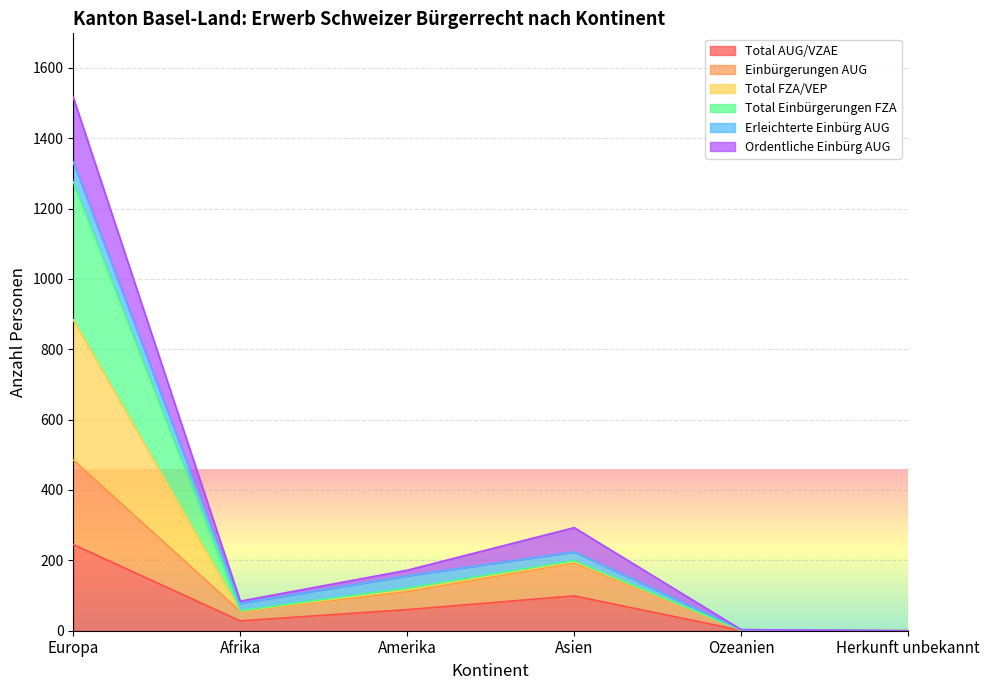

True or false: Ordentliche Einbürg AUG and Total Einbürgerungen FZA cross at least once.

False